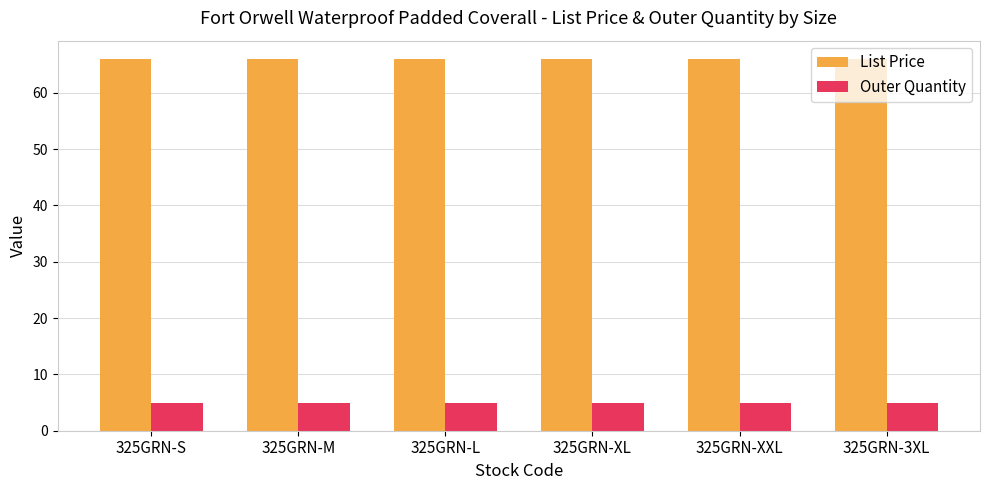

How many groups of bars are there?

6